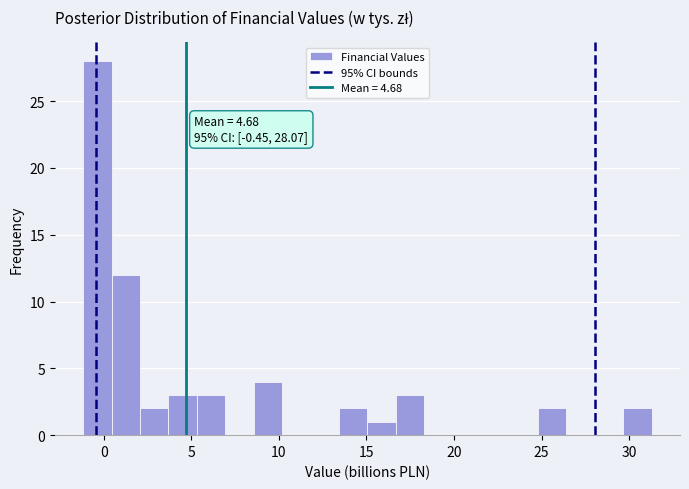

Read against the x-axis, roughly where is the centre of the tallest bar?

-0.5